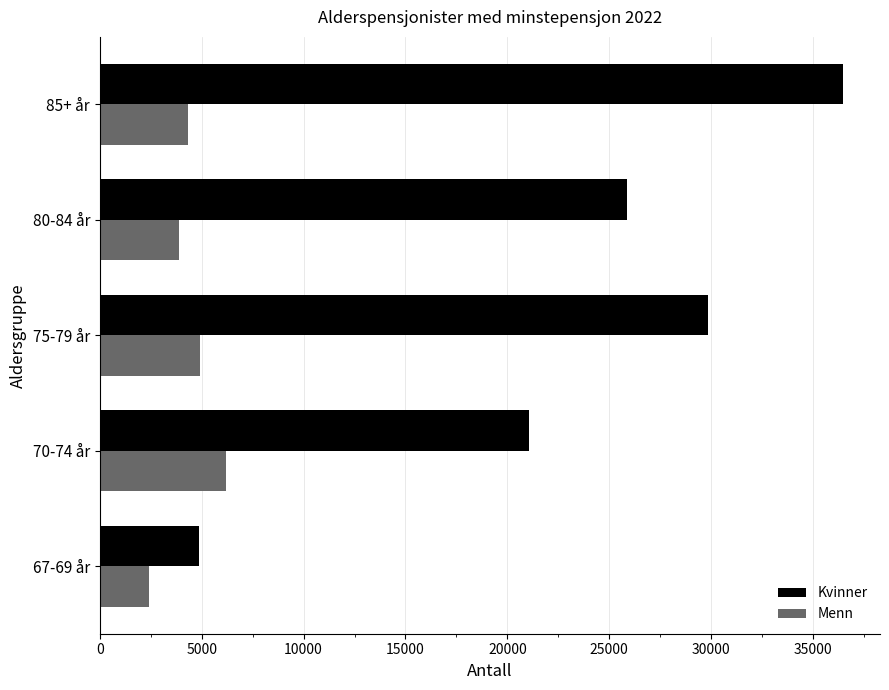

What is the average value of the Menn series?

4342